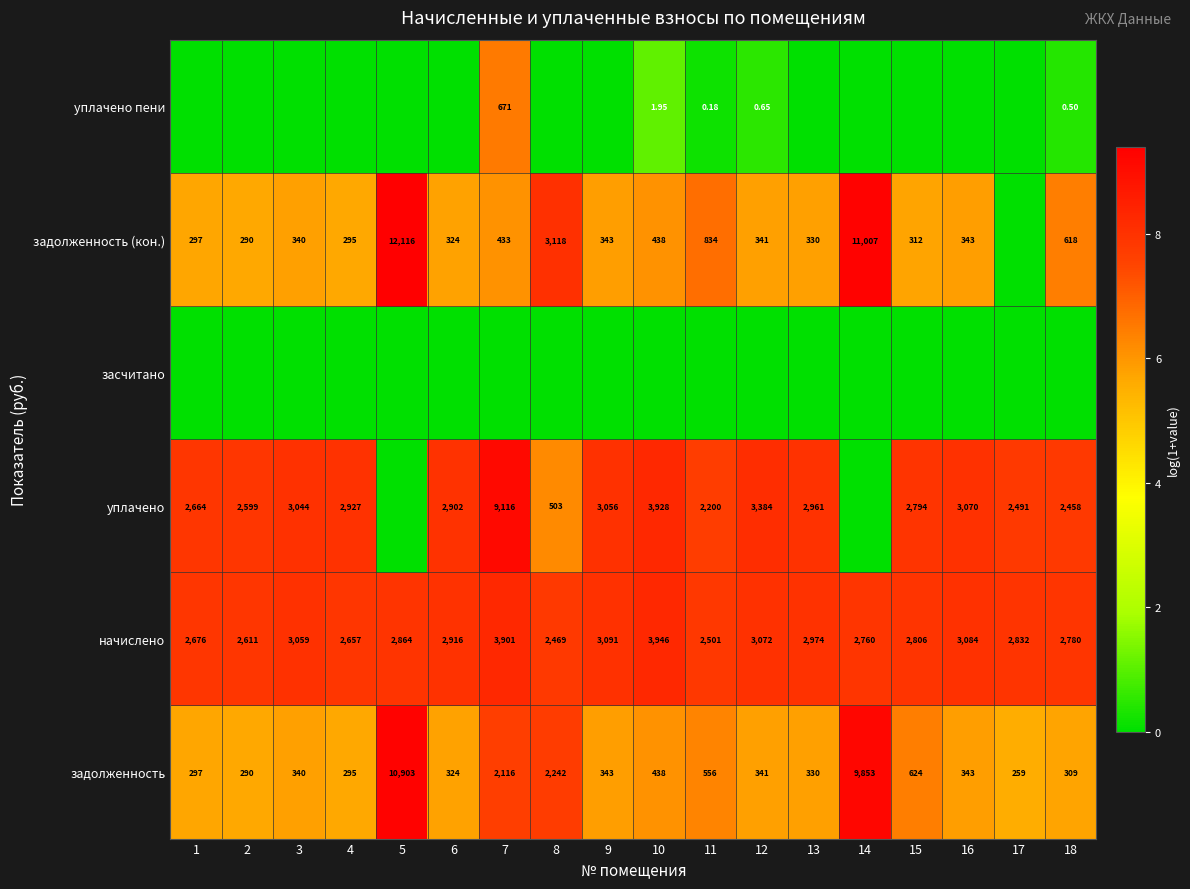

At which label does начислено reach its peak?

10